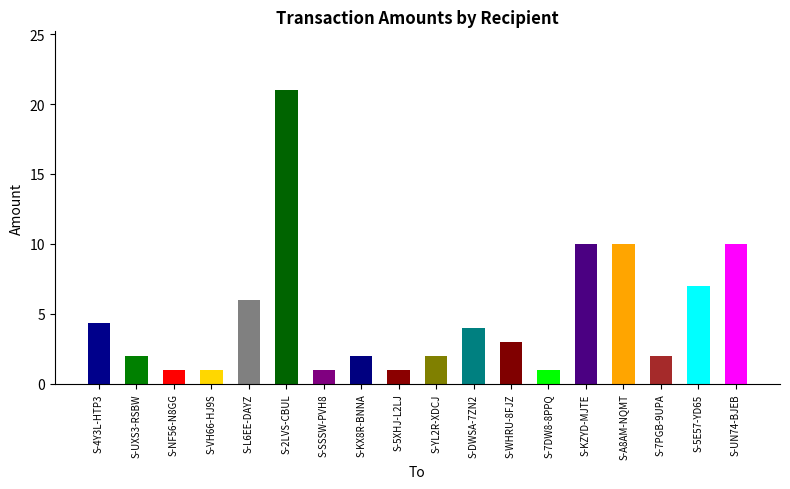

What value does the data have at S-7PGB-9UPA?

2.0